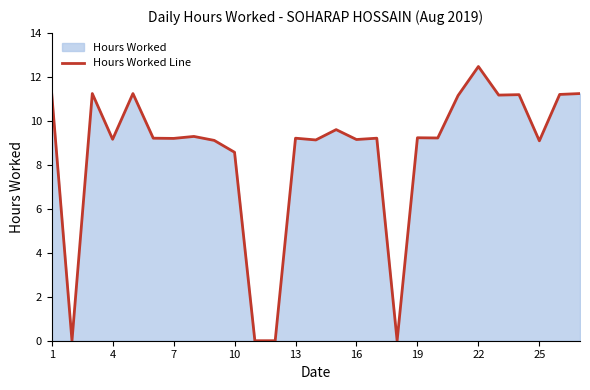

What is the average value?

8.5